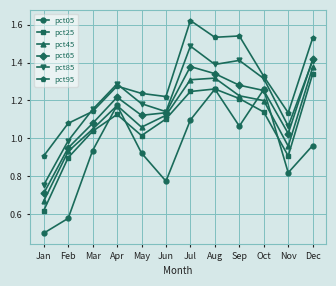

Rank the series by their maximum value, from highest to lowest.

pct95, pct85, pct65, pct45, pct25, pct05